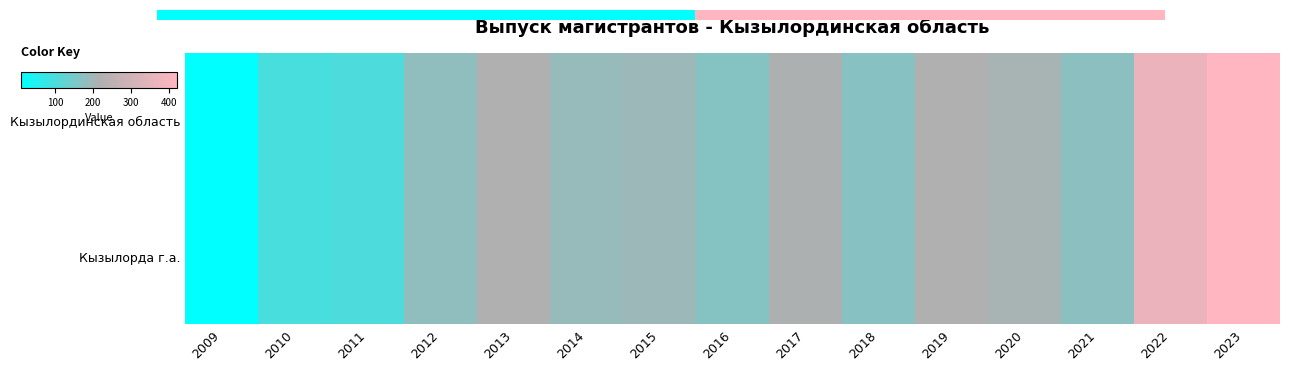

What is the sum of the Кызылординская область values at 2016 and 2015?

360